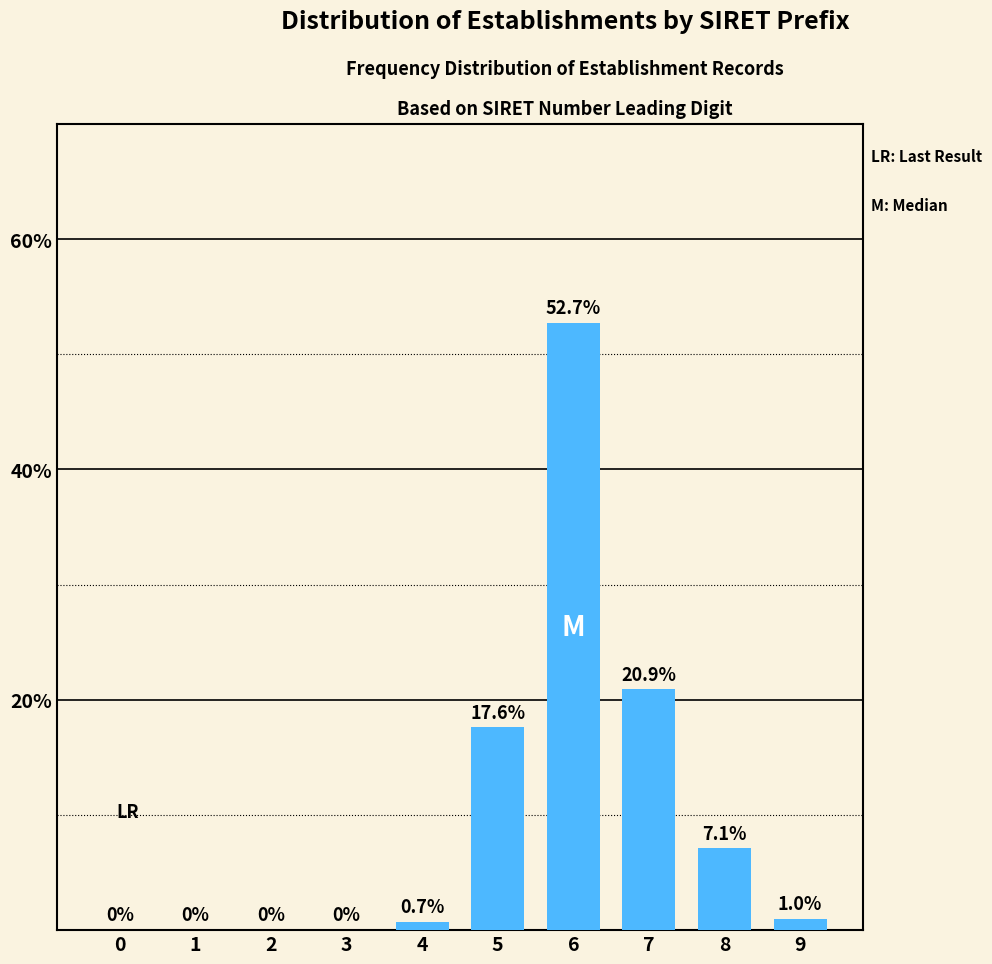

Reading left to right, what are all the values shown in this chart?

0=0.0	1=0.0	2=0.0	3=0.0	4=0.7	5=17.6	6=52.7	7=20.9	8=7.1	9=1.0